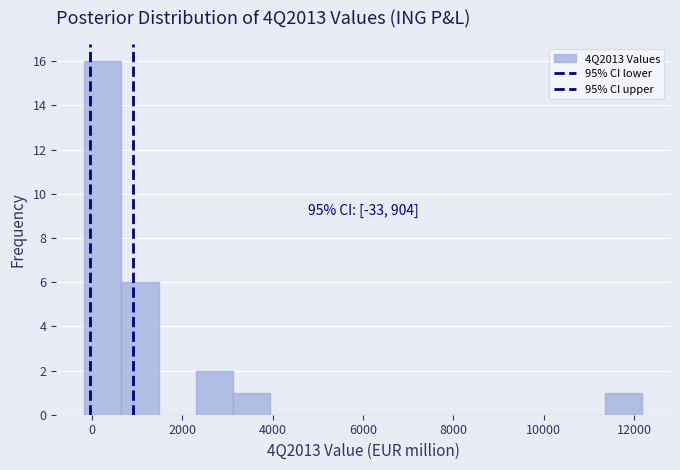

Which range on the x-axis has the tallest bar?

-200 to 600